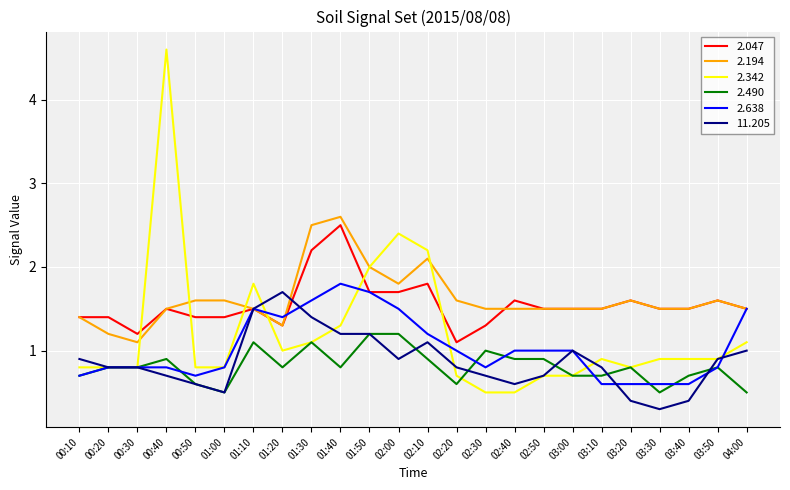

What value does the 11.205 series have at 00:40?

0.7